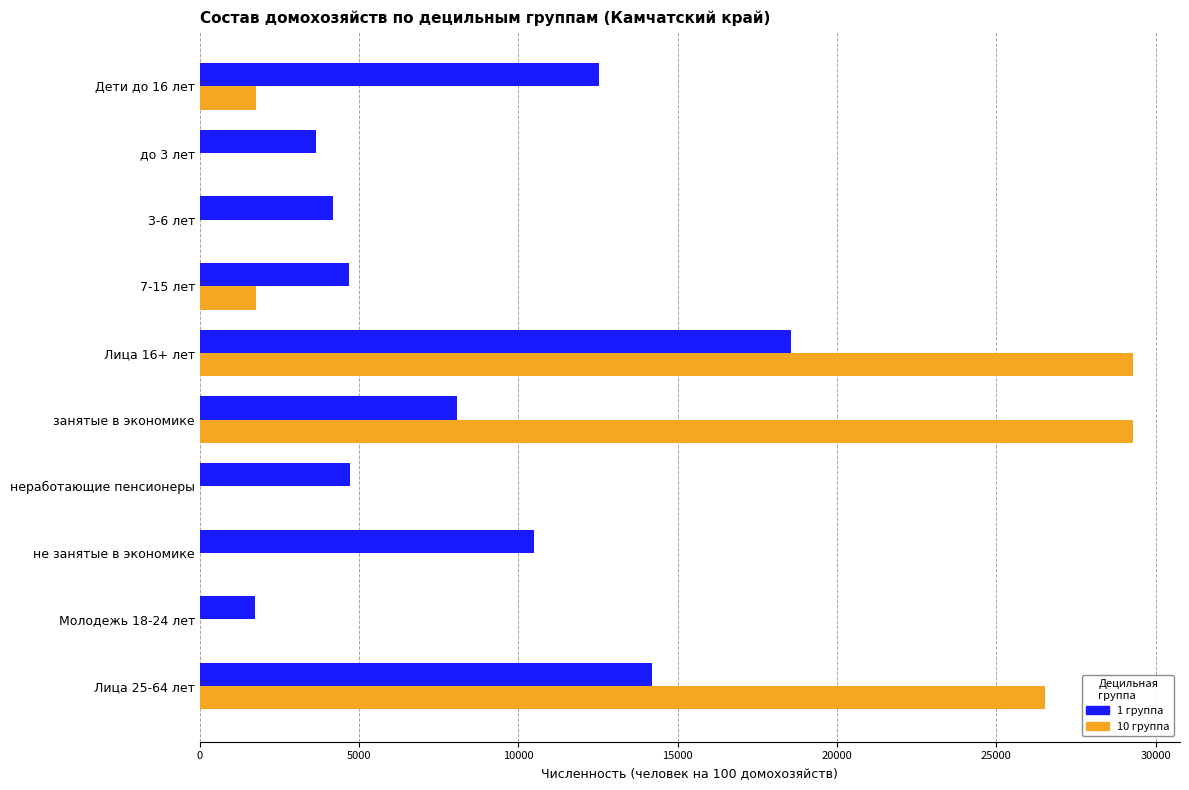

What is the sum of all 10 группа values?

88683.2